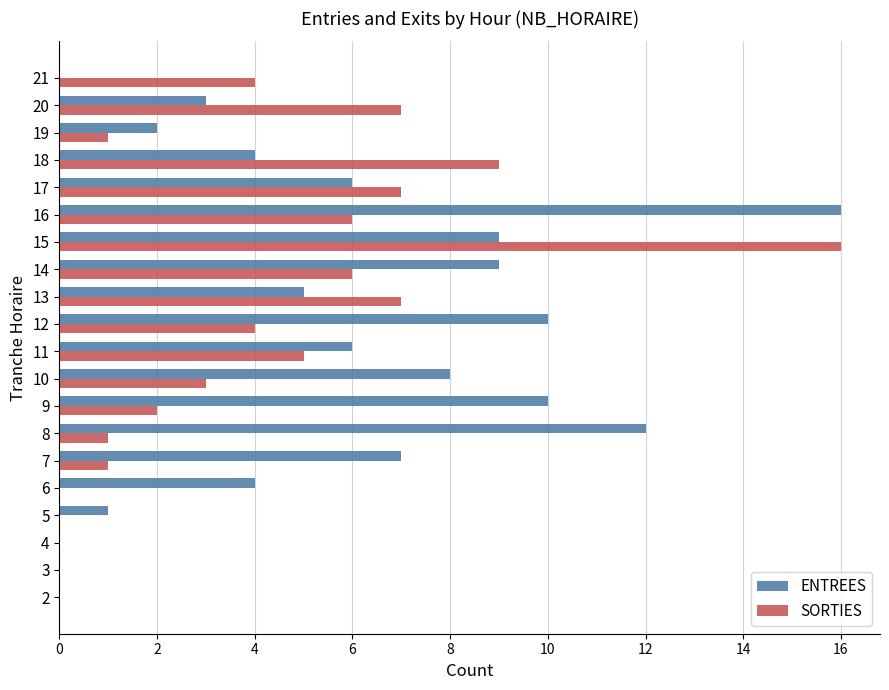

The value of SORTIES at 18 is 4. True or false?

False